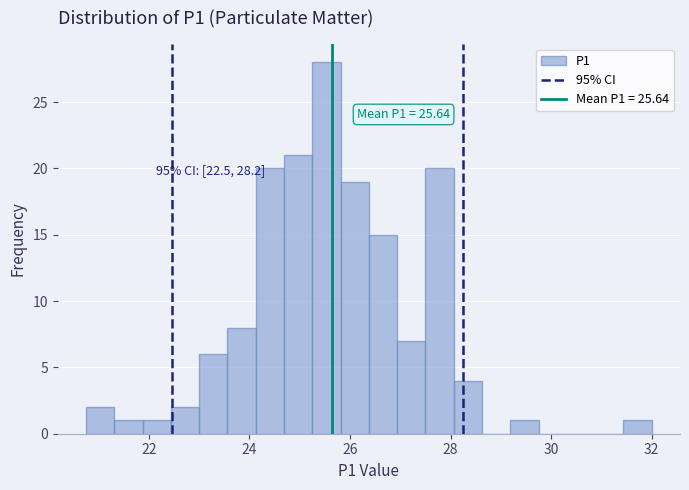

Around what value on the x-axis is the tallest bar? Give the approximate position of its centre, as read against the axis.

25.6